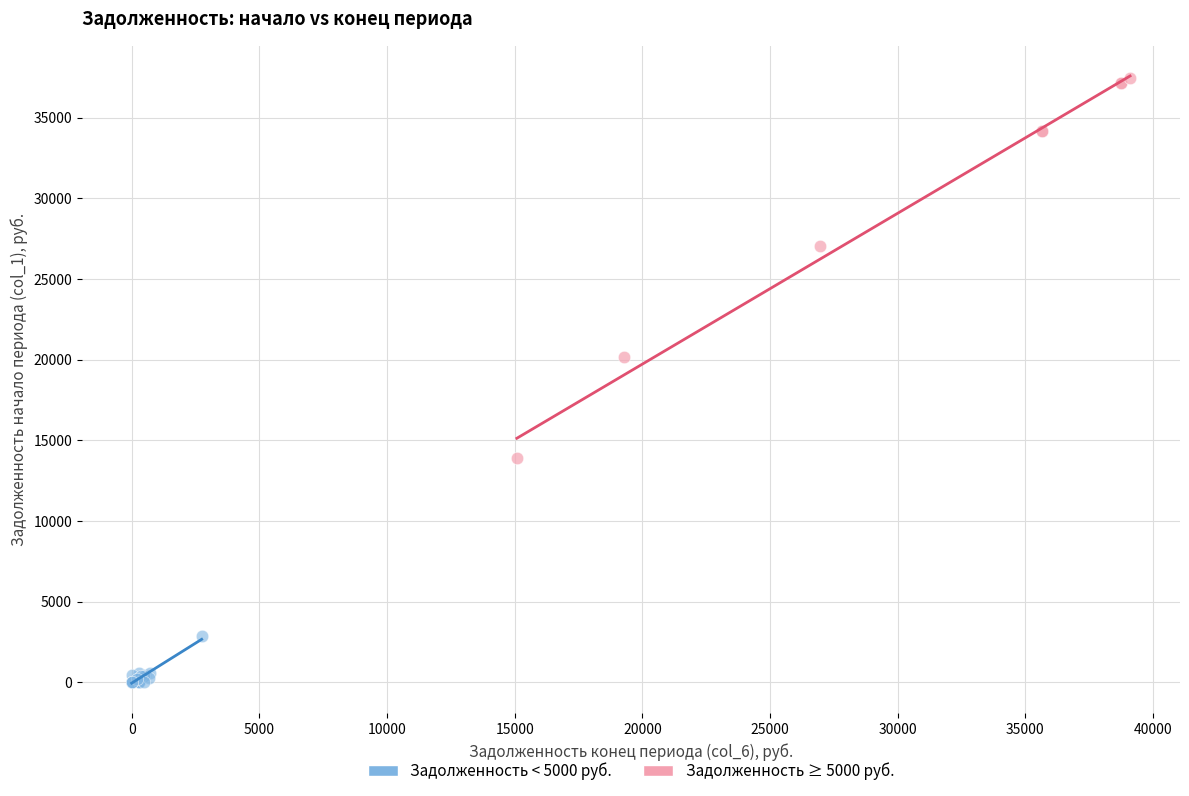

Which series reaches the maximum Y coordinate?

Задолженность ≥ 5000 руб.